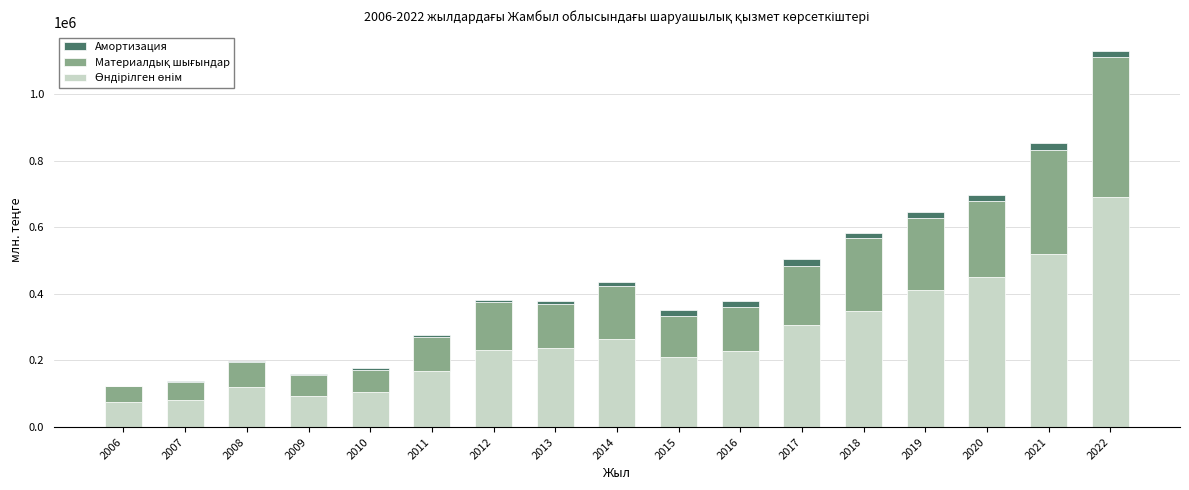

At which category is the sum across all series the highest?

2022